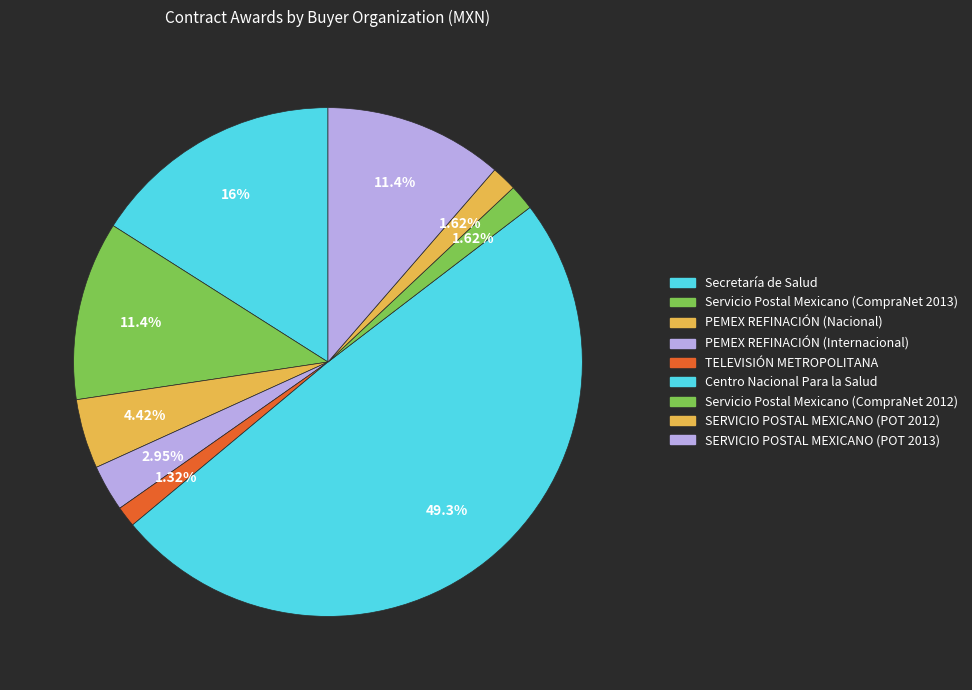

How many segments does this pie chart have?

9